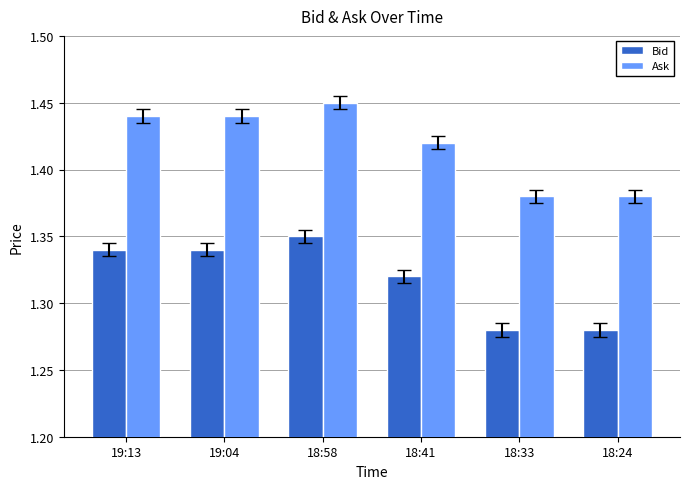

Rank the series by their maximum value, from lowest to highest.

Bid, Ask